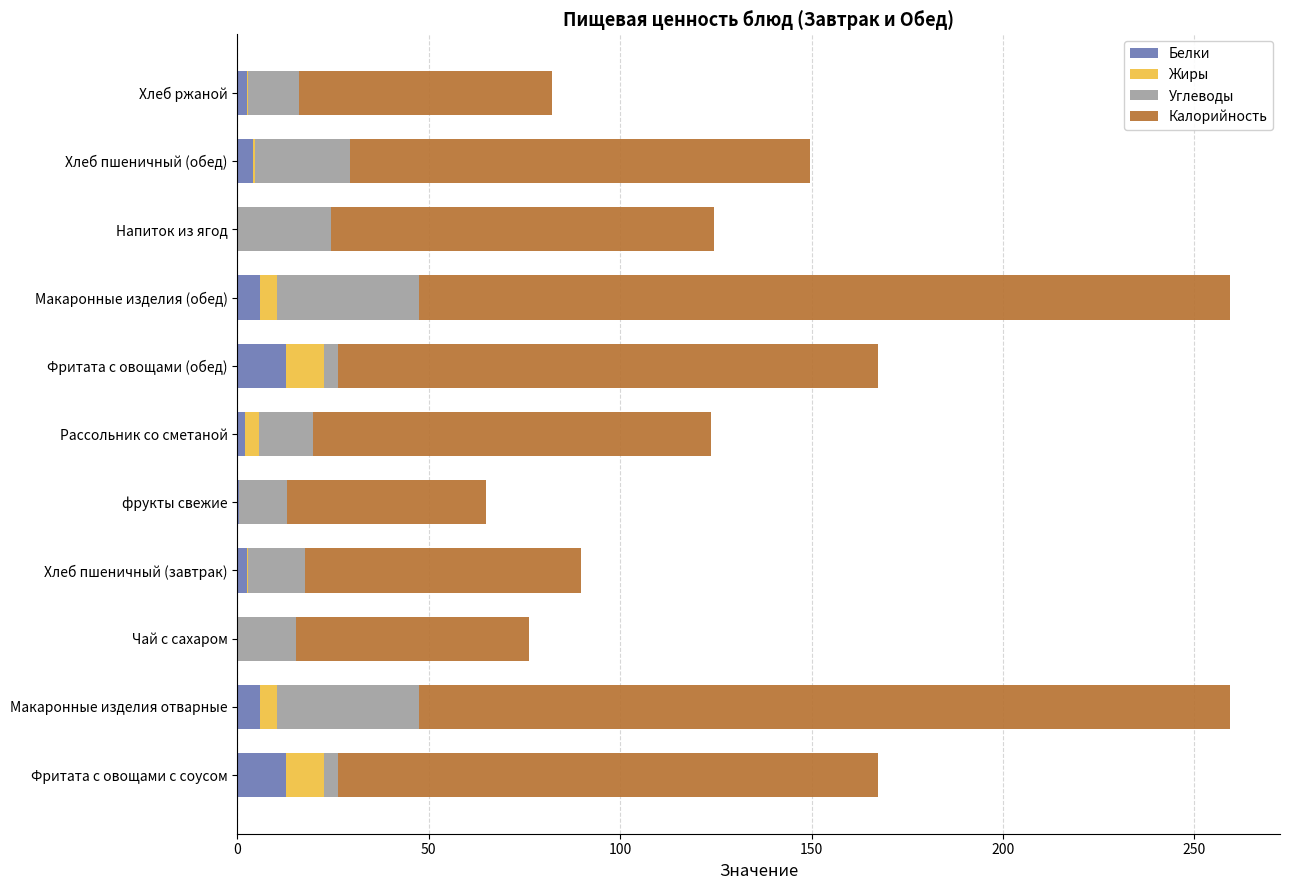

What is the sum of all Белки values?

48.6